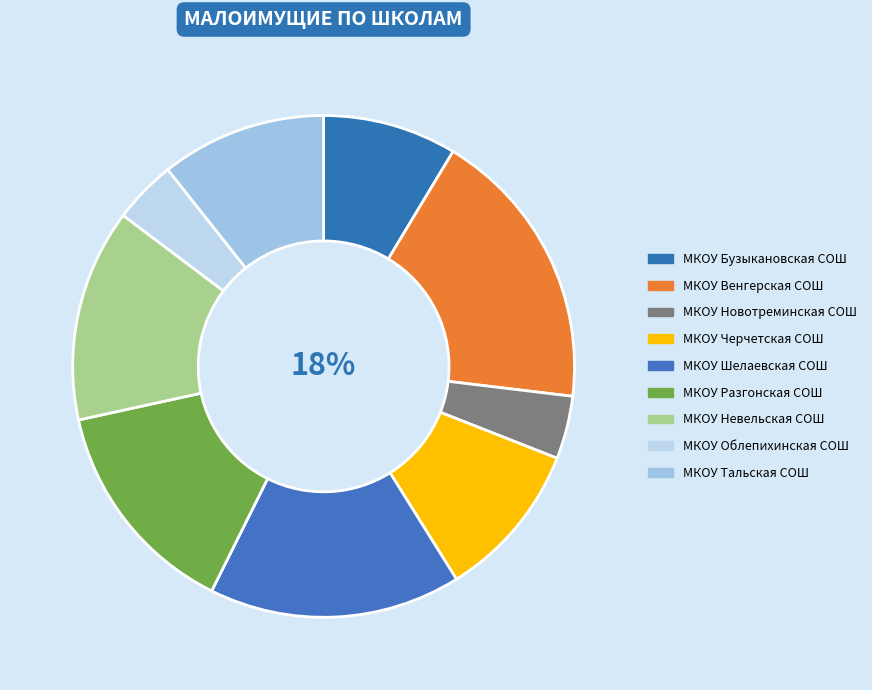

Is МКОУ Невельская СОШ the majority of the pie?

No